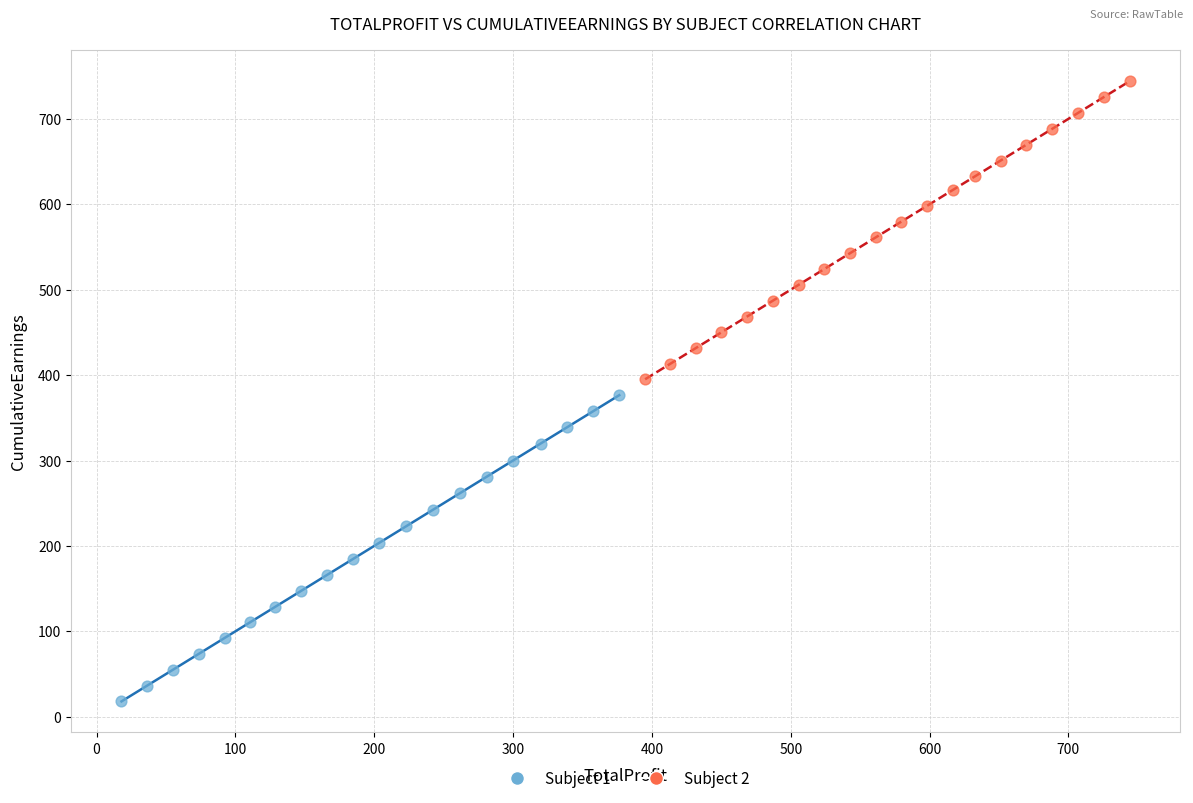

Which series reaches the minimum Y coordinate?

Subject 1